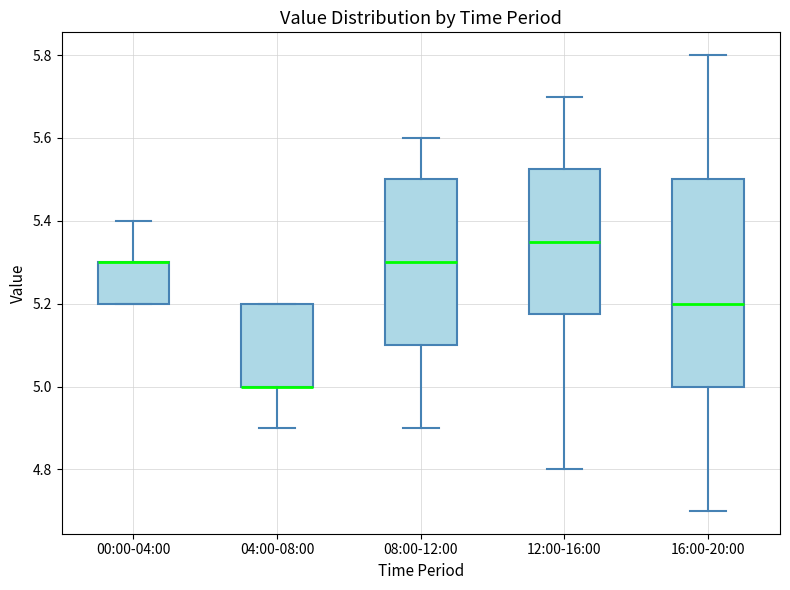

Which box is the tallest, from its lower edge to its upper edge?

16:00-20:00